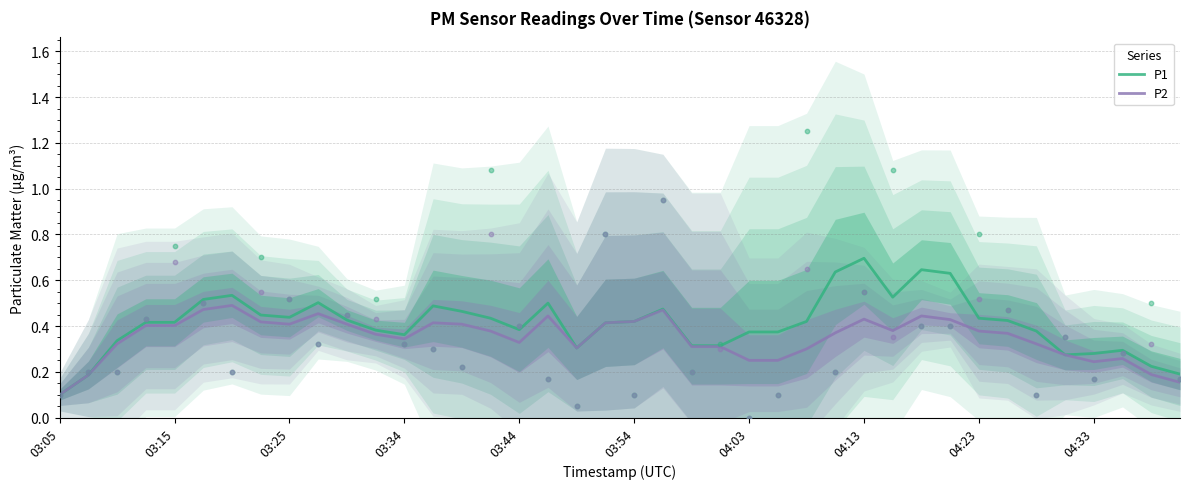

At how many categories does at least one series exceed 0?

40